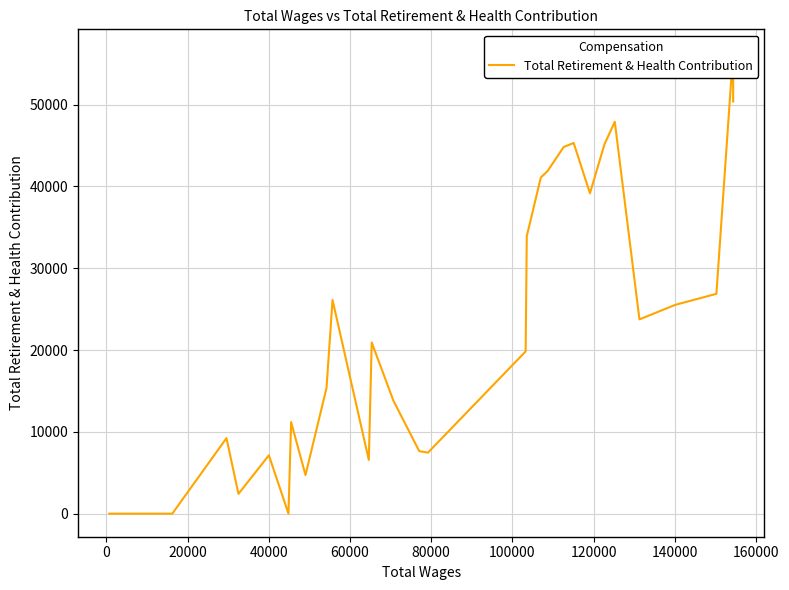

How many lines are shown in the chart?

1